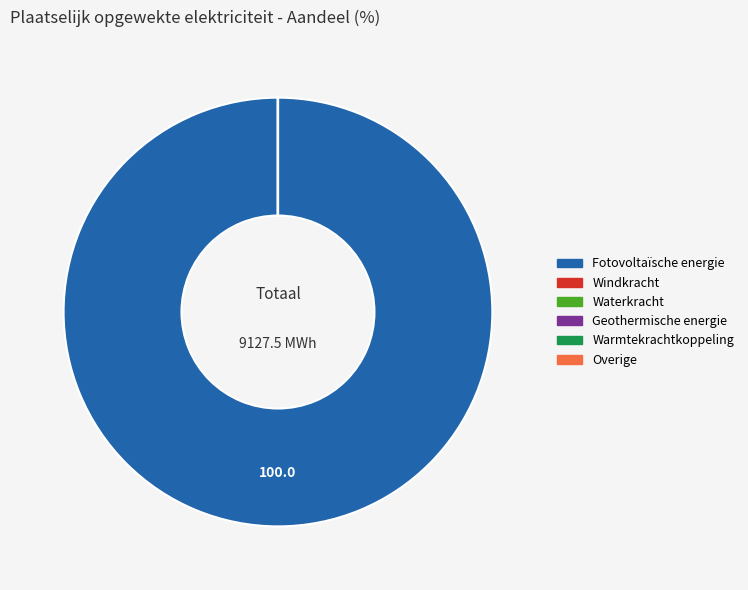

Which slice represents more than half of the pie?

Fotovoltaïsche energie